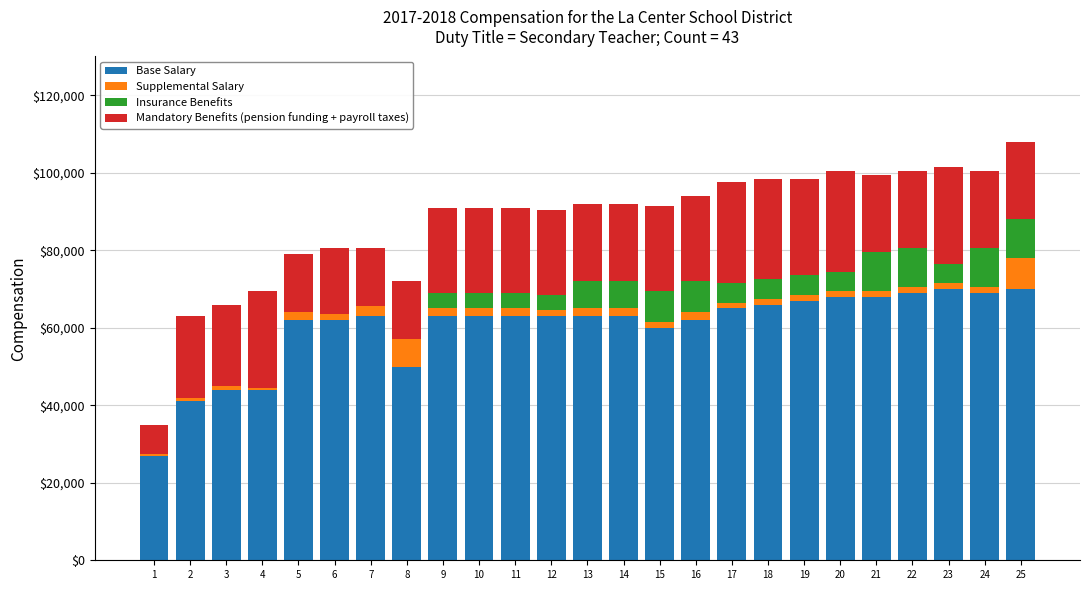

What is the maximum value for Base Salary?

70000